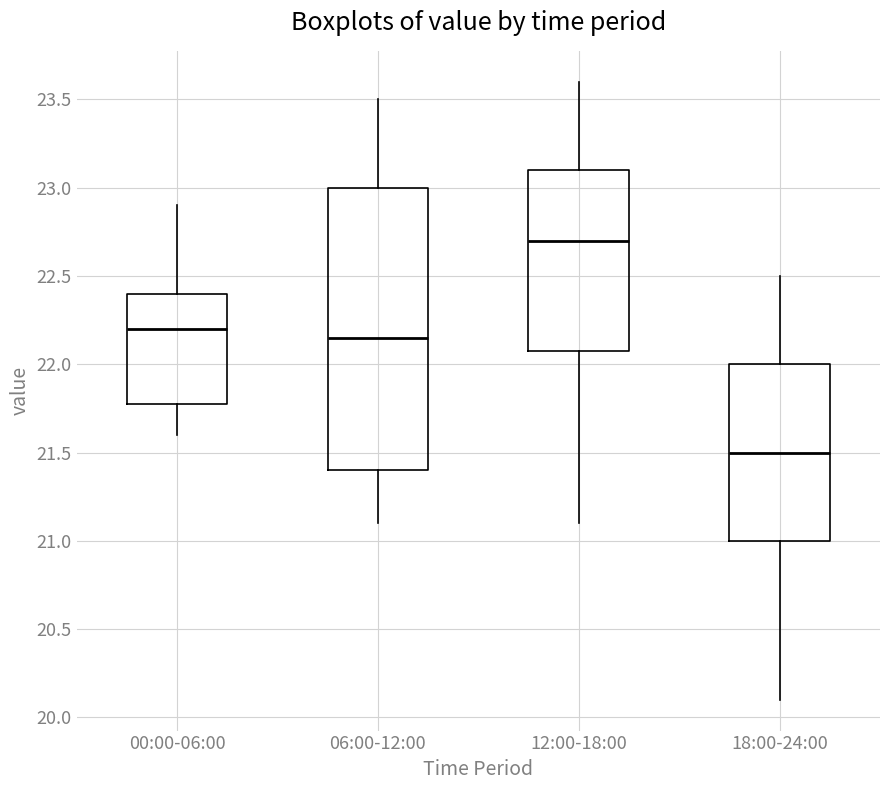

Which box's median line is the lowest?

18:00-24:00